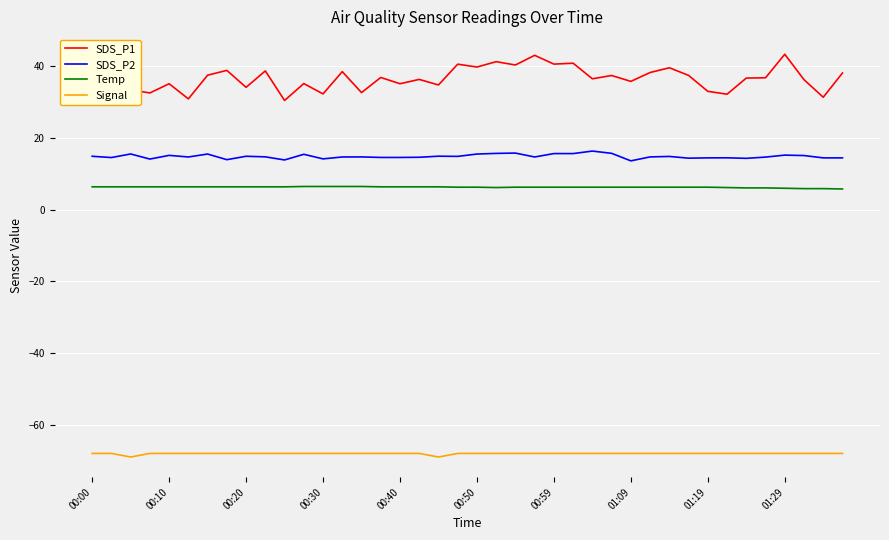

Which series has the widest spread of values?

SDS_P1